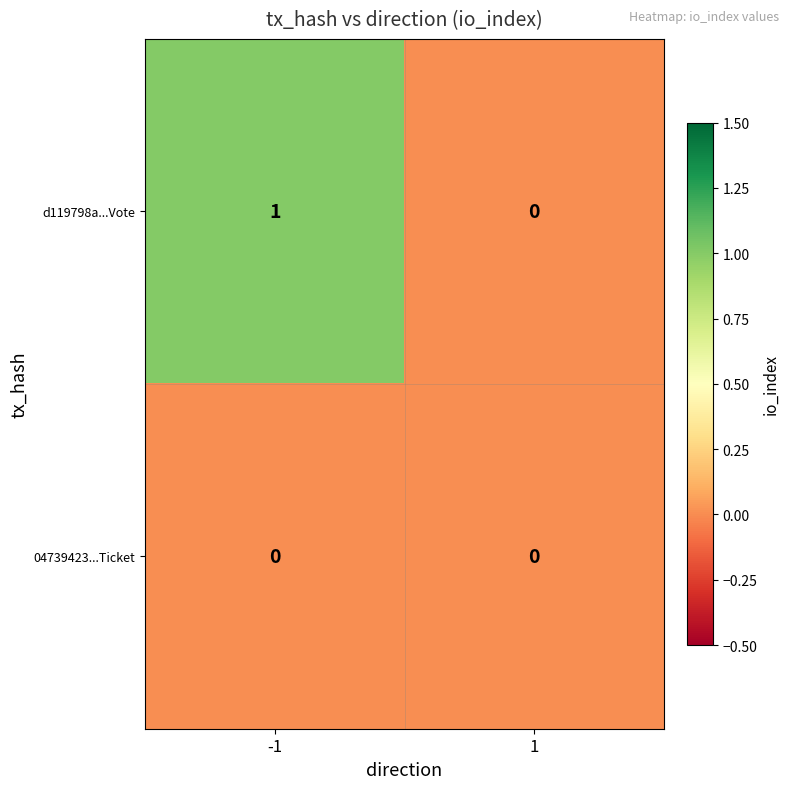

Rank the series at -1 from lowest to highest value.

04739423...Ticket, d119798a...Vote